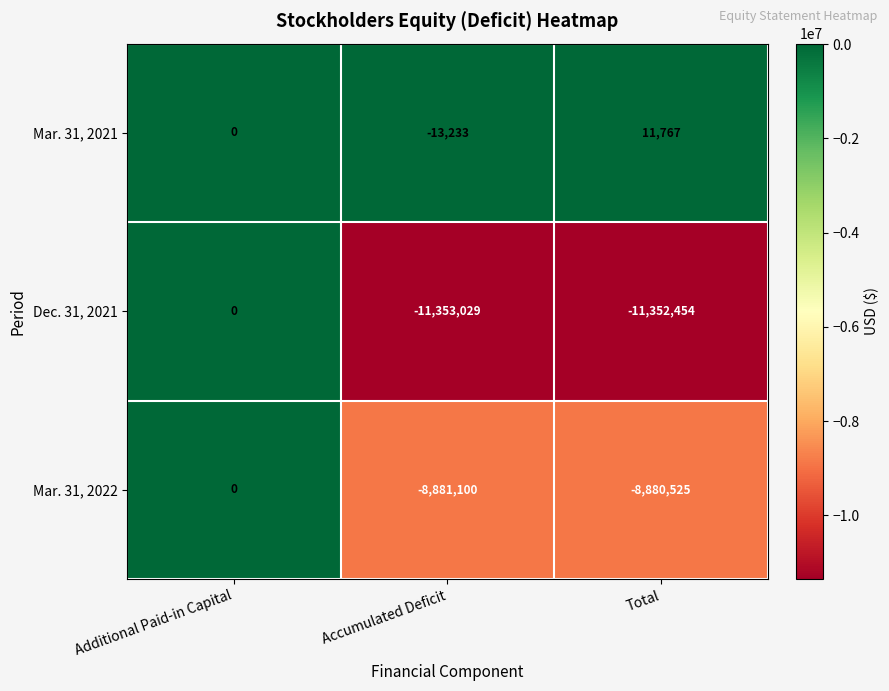

How many categories are shown in the chart?

3